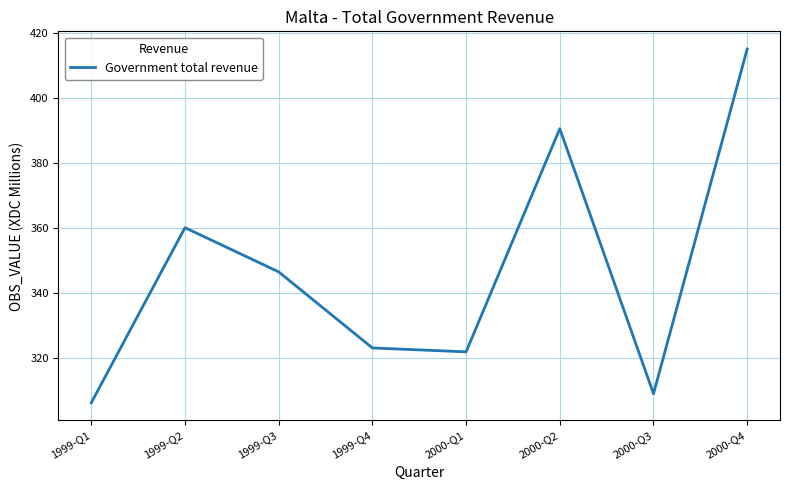

Reading left to right, extract all data points from this chart.

306.2	360.1	346.5	323.1	321.9	390.6	309.0	415.1